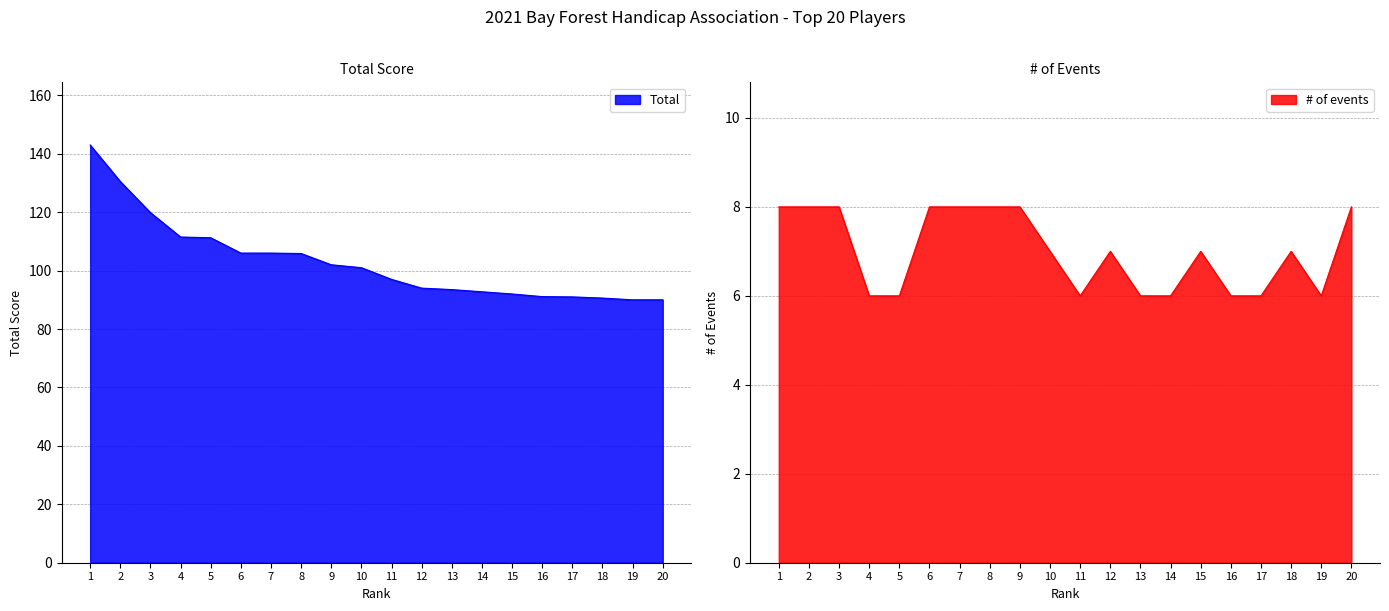

Reading left to right, transcribe all the data shown in this chart.

Total: 1=143.0	2=130.5	3=119.8	4=111.5	5=111.2	6=106.0	7=106.0	8=105.8	9=102.0	10=101.0	11=97.0	12=94.0	13=93.5	14=92.8	15=92.0	16=91.1	17=91.0	18=90.6	19=90.0	20=90.0
# of events: 1=8.0	2=8.0	3=8.0	4=6.0	5=6.0	6=8.0	7=8.0	8=8.0	9=8.0	10=7.0	11=6.0	12=7.0	13=6.0	14=6.0	15=7.0	16=6.0	17=6.0	18=7.0	19=6.0	20=8.0